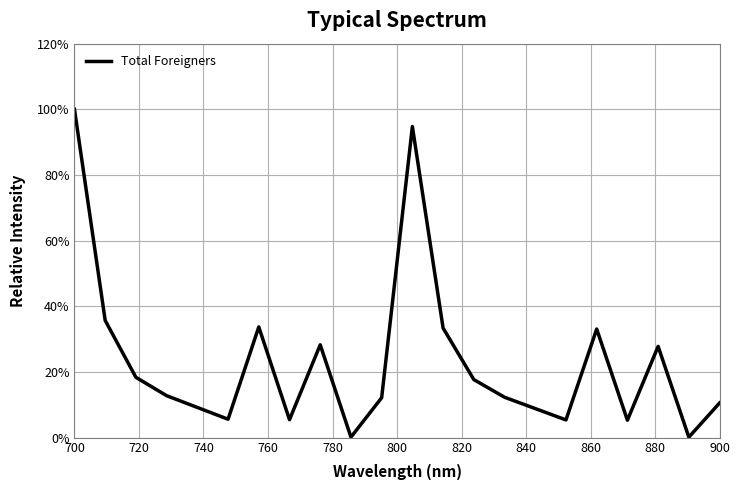

What is the greatest value displayed?

100.0